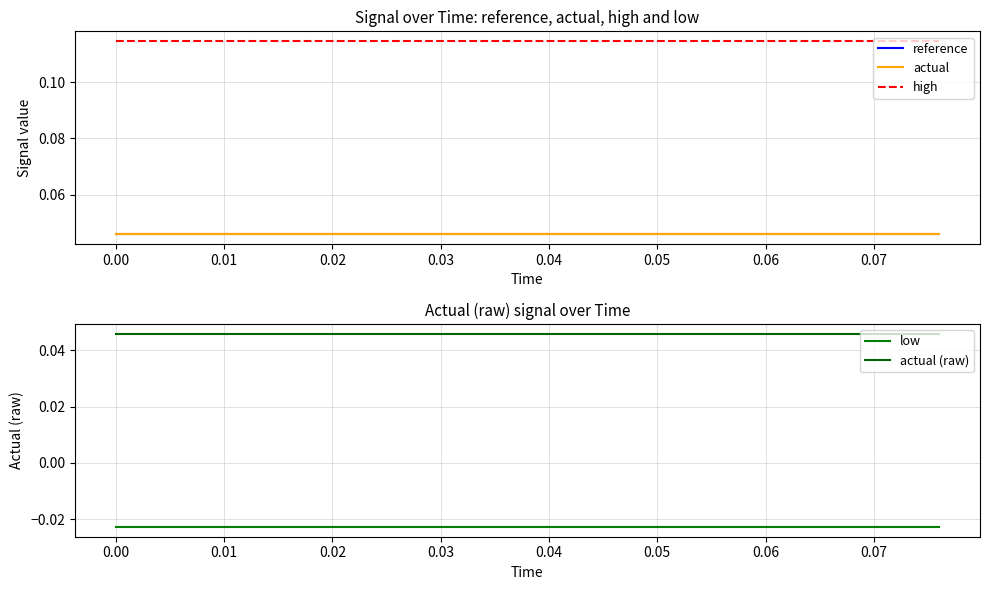

Count the number of data series in this chart.

5